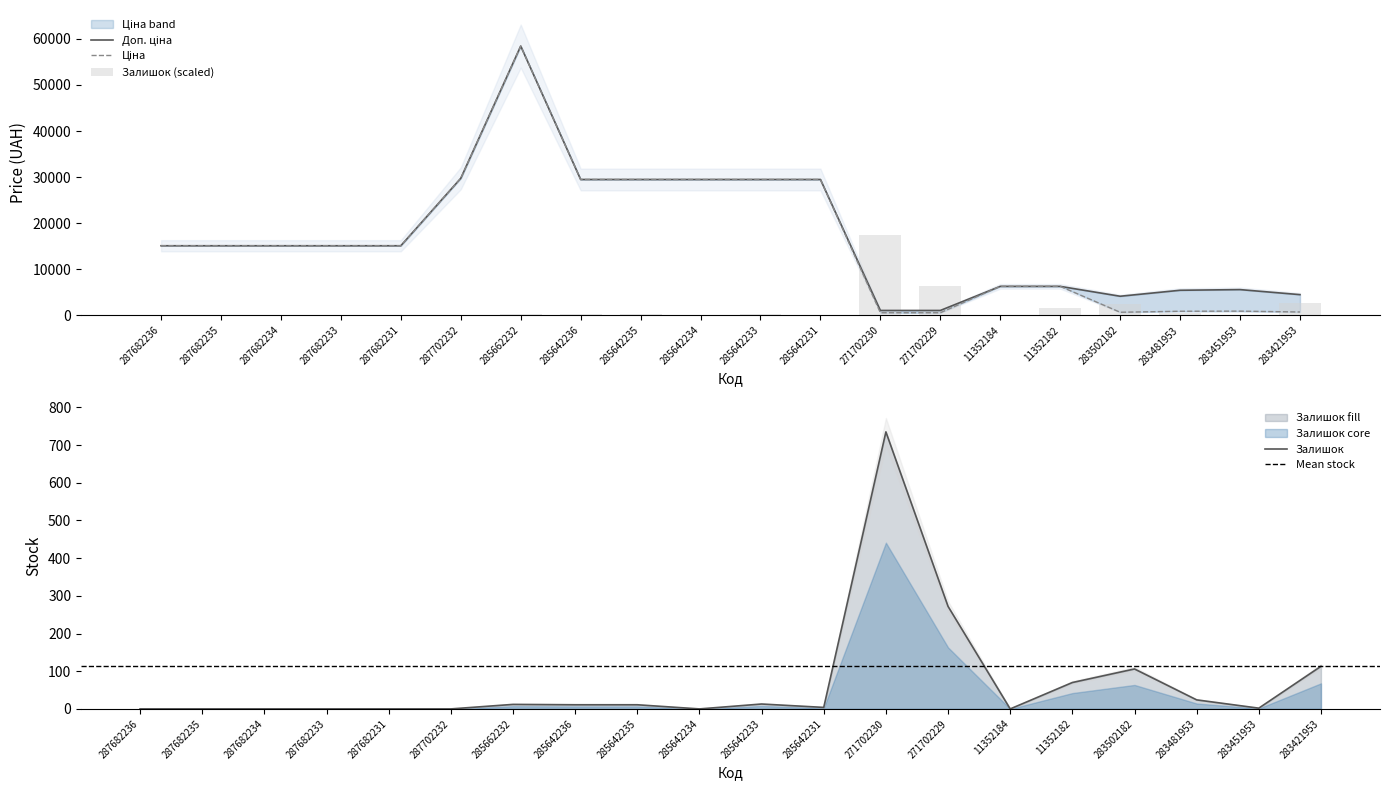

Reading right to left, transcribe all the data shown in this chart.

Ціна: 283421953=752.2	283451953=934.5	283481953=910.4	283502182=694.3	11352182=6308.8	11352184=6308.8	271702229=589.9	271702230=589.9	285642231=29491.5	285642233=29491.5	285642234=29491.5	285642235=29491.5	285642236=29491.5	285662232=58426.5	287702232=29747.2	287682231=15120.0	287682233=15120.0	287682234=15120.0	287682235=15120.0	287682236=15120.0
Доп. ціна: 283421953=4513.3	283451953=5607.2	283481953=5462.3	283502182=4165.6	11352182=6308.8	11352184=6308.8	271702229=1081.7	271702230=1081.7	285642231=29491.5	285642233=29491.5	285642234=29491.5	285642235=29491.5	285642236=29491.5	285662232=58426.5	287702232=29747.2	287682231=15120.0	287682233=15120.0	287682234=15120.0	287682235=15120.0	287682236=15120.0
Залишок: 283421953=2694.8	283451953=47.7	283481953=572.3	283502182=2527.8	11352182=1669.3	11352184=0.0	271702229=6486.5	271702230=17528.0	285642231=95.4	285642233=310.0	285642234=0.0	285642235=262.3	285642236=262.3	285662232=286.2	287702232=0.0	287682231=0.0	287682233=0.0	287682234=0.0	287682235=0.0	287682236=0.0